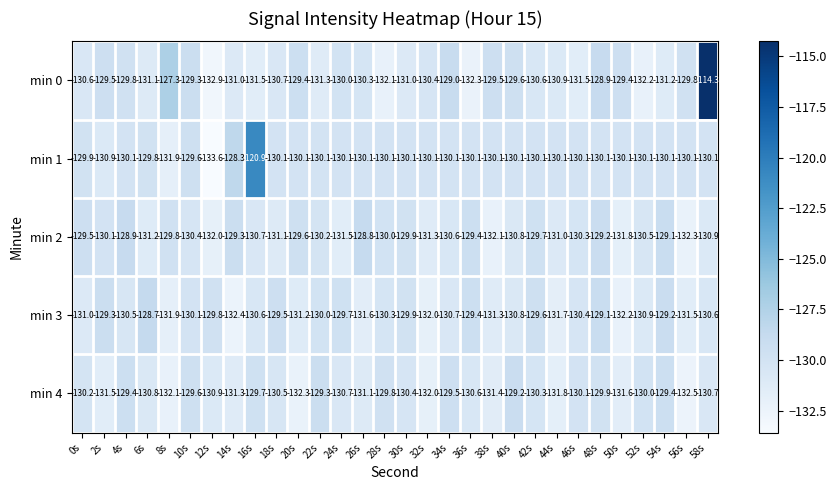

What is the smallest value displayed?

-133.6